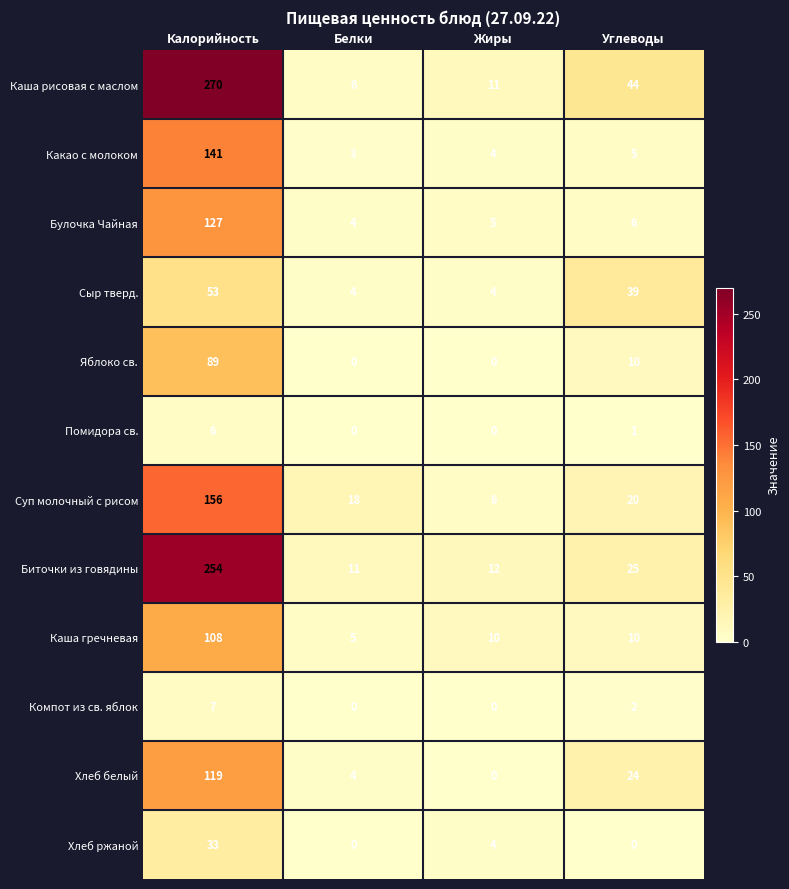

What is the difference between the maximum and minimum values in the Булочка Чайная series?

123